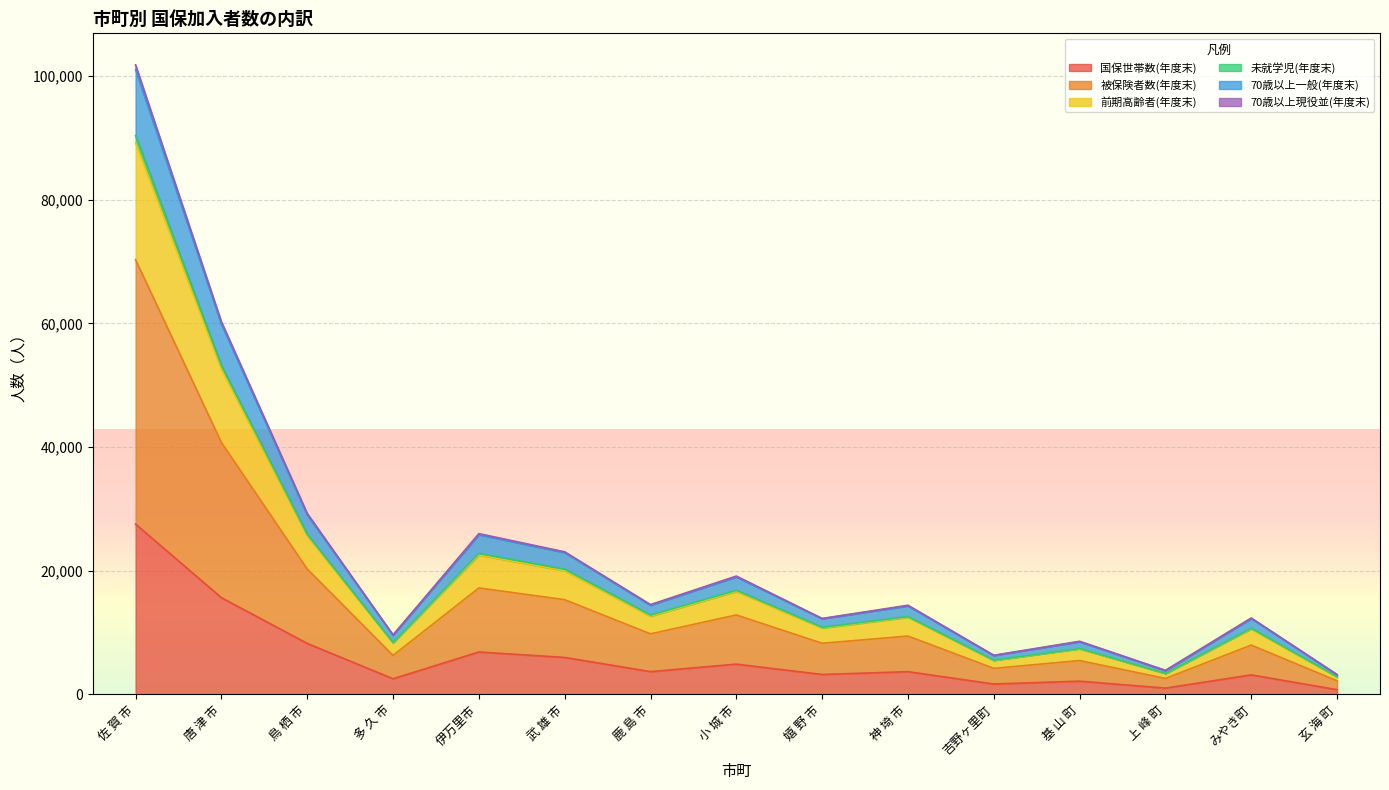

At which category is the sum across all series the highest?

佐 賀 市